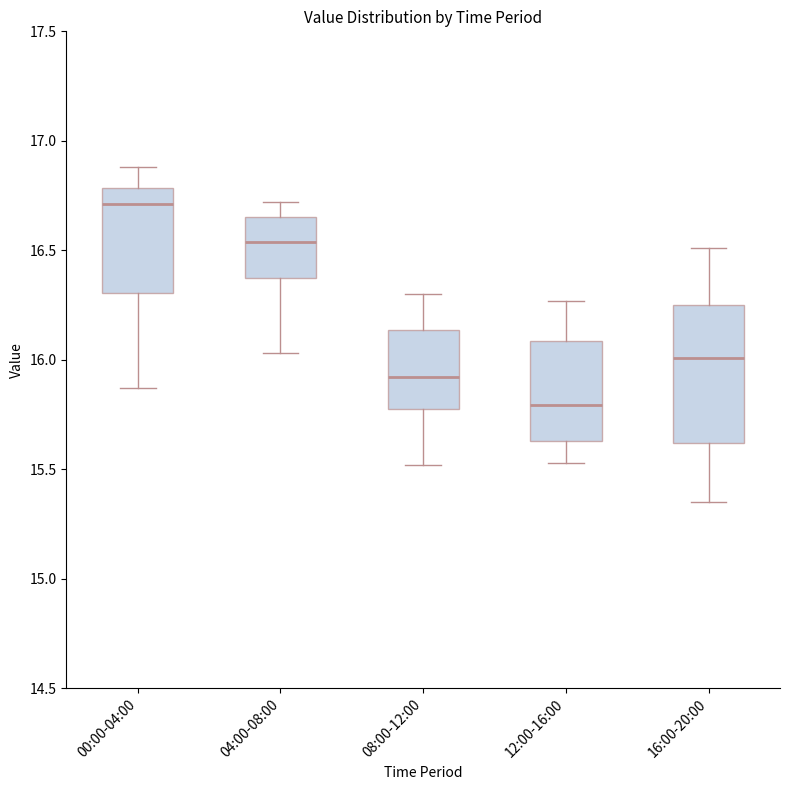

Reading left to right, transcribe this box plot: for each box, give where its median line is, the range the box spans, and where its two whiskers end, as read against the y-axis. The values are not printed on the chart, so give them approximately, as read against the axis.

00:00-04:00: median 16.70, box 16.30 to 16.80, whiskers 15.85 to 16.90
04:00-08:00: median 16.55, box 16.35 to 16.65, whiskers 16.05 to 16.70
08:00-12:00: median 15.90, box 15.80 to 16.15, whiskers 15.50 to 16.30
12:00-16:00: median 15.80, box 15.65 to 16.10, whiskers 15.55 to 16.25
16:00-20:00: median 16.00, box 15.60 to 16.25, whiskers 15.35 to 16.50